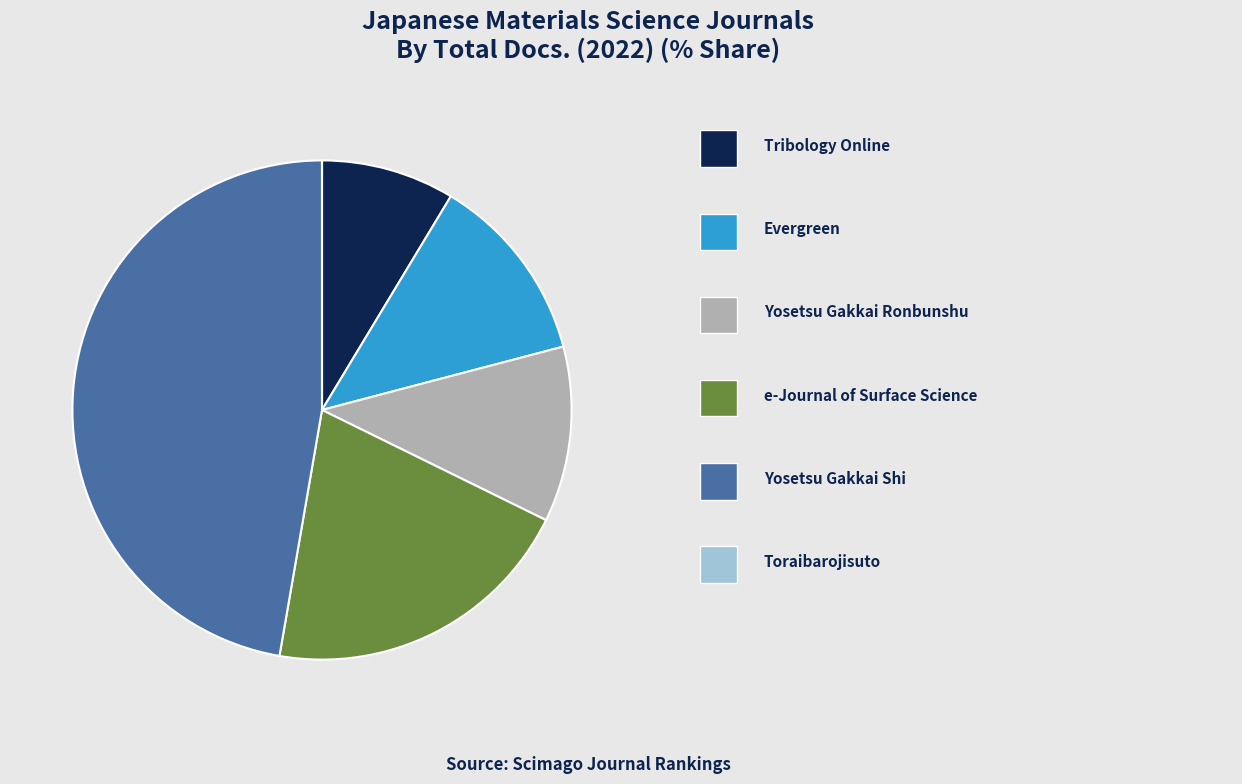

Is there a majority slice in this chart?

No